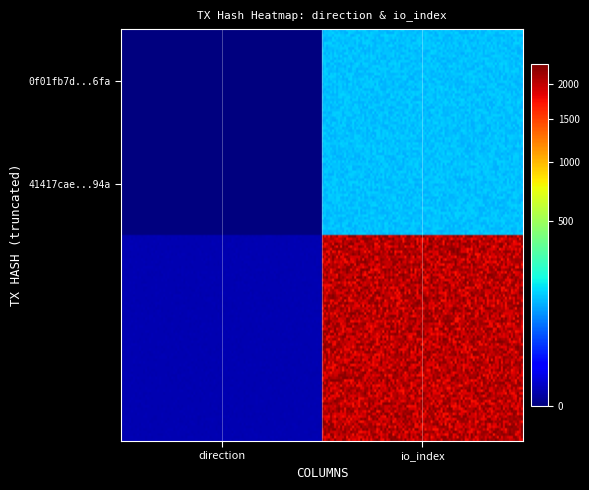

What is the greatest value displayed?

2024